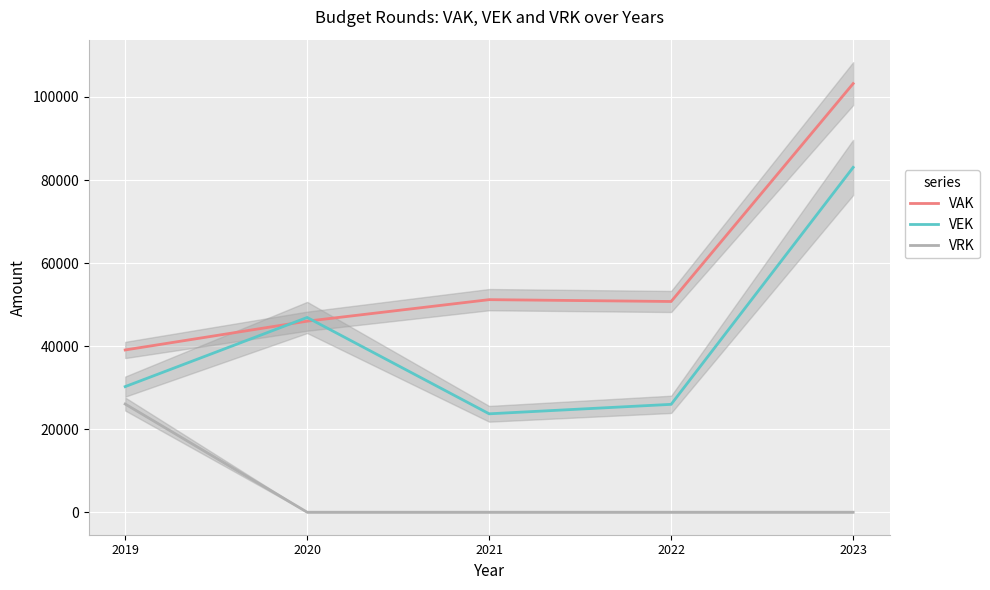

Where is the first local maximum for VAK?

2021